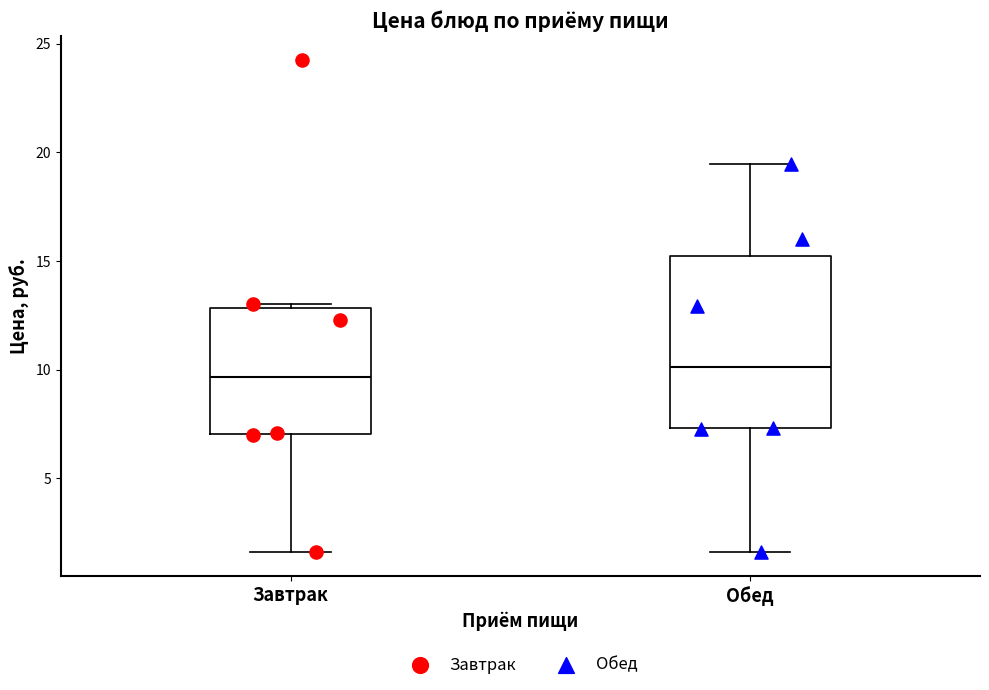

Comparing the boxes themselves (not the whiskers), which one is the tallest?

Обед